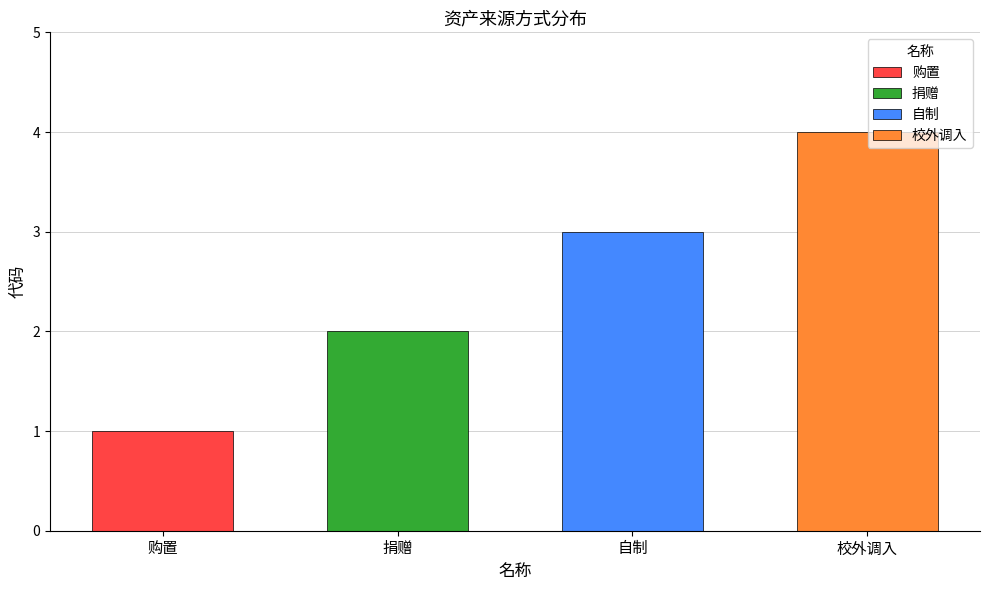

What is the label of the 1st bar from the left?

购置